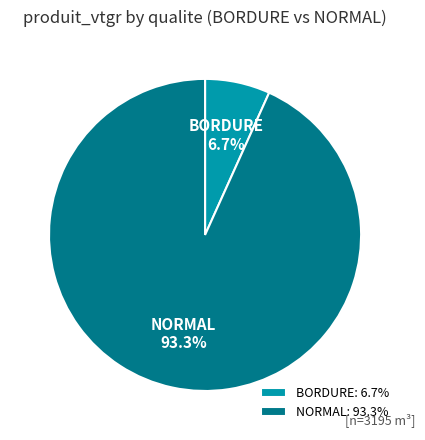

Which has a higher value, BORDURE or NORMAL?

NORMAL